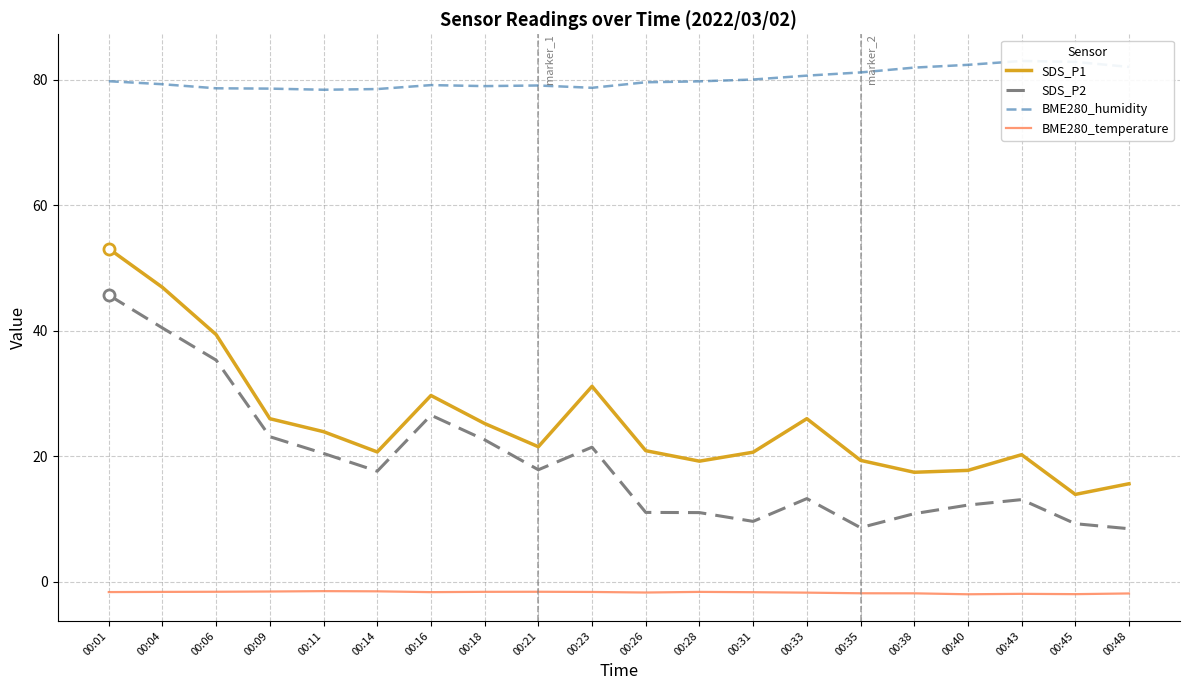

At which label does SDS_P2 first exceed 17?

00:01